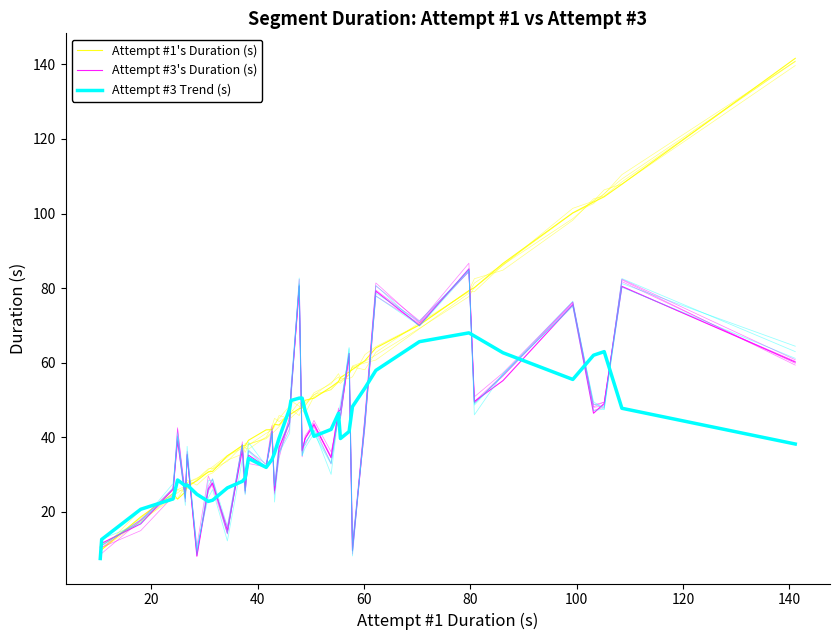

What is the average value of the Attempt #1's Duration (s) series?

52.9